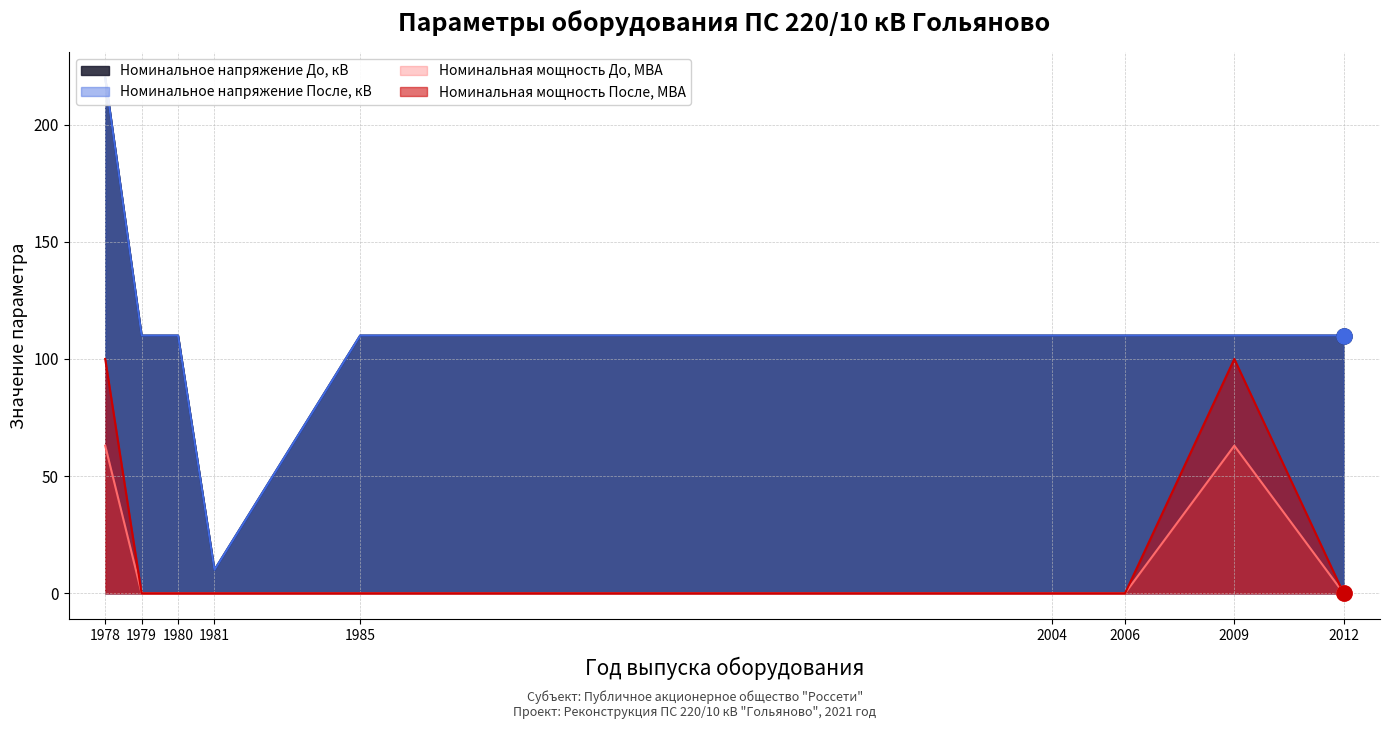

At how many categories does at least one series exceed 206?

1